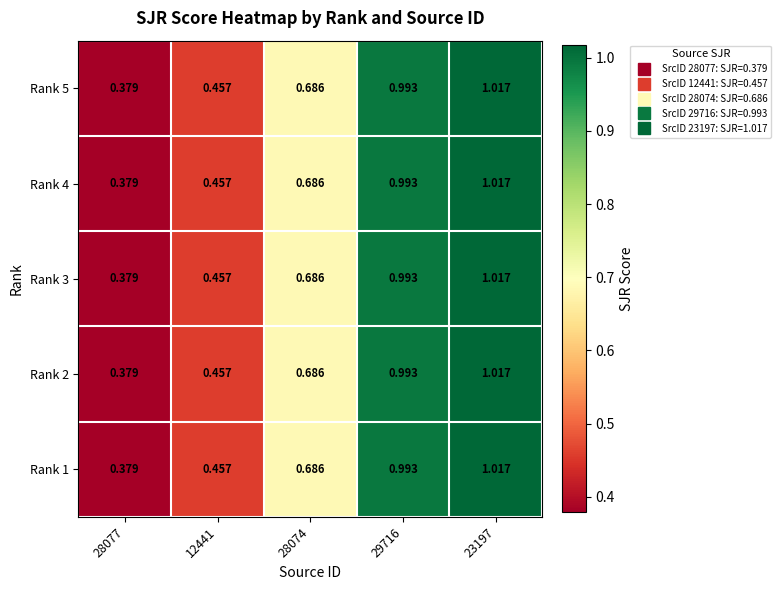

How many data points does each series have?

5